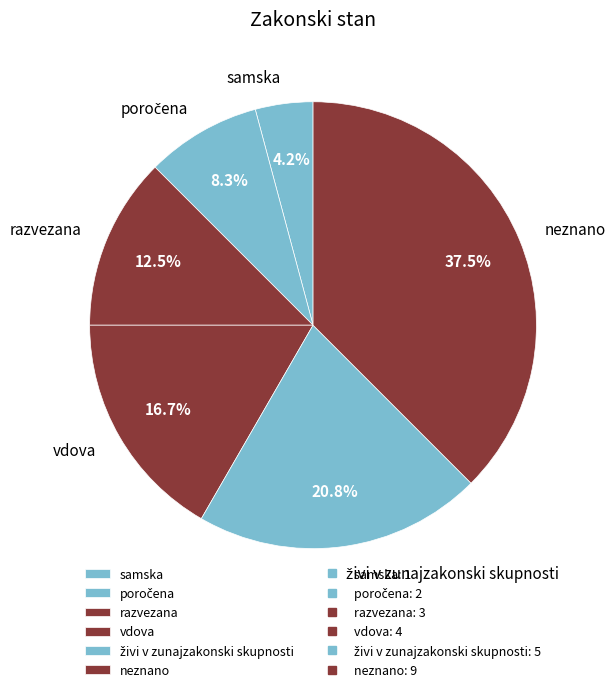

What is the smallest slice in the pie chart?

samska